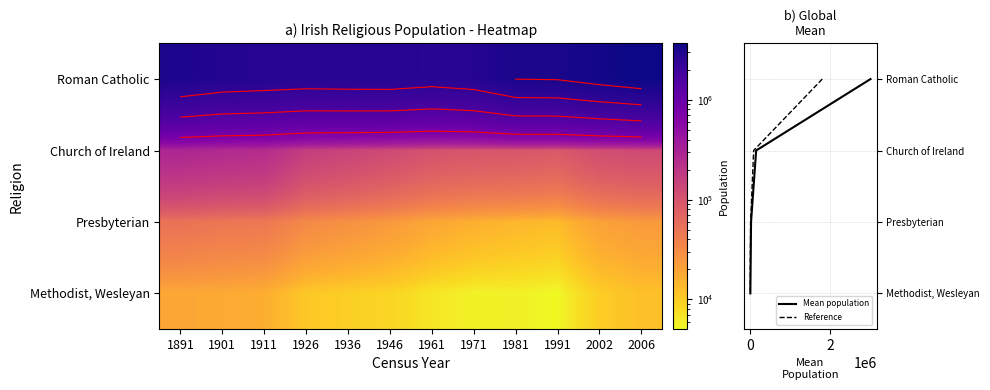

What is the minimum value for Methodist, Wesleyan?

5037